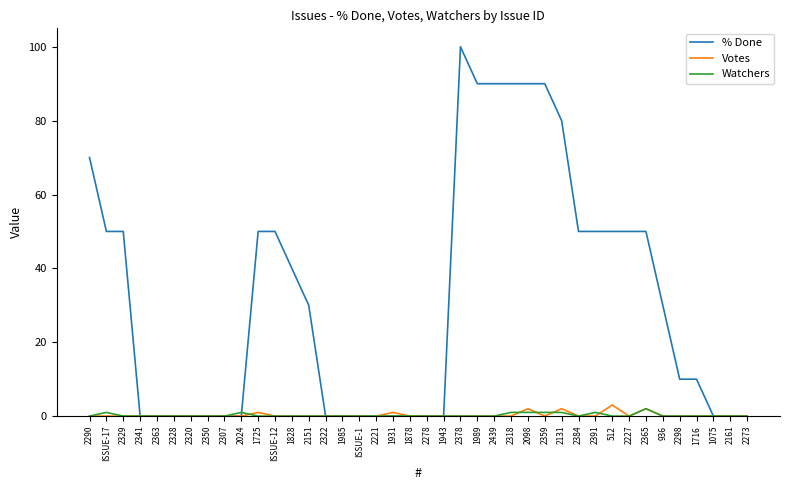

Which series changed the most between 2278 and 2227?

% Done